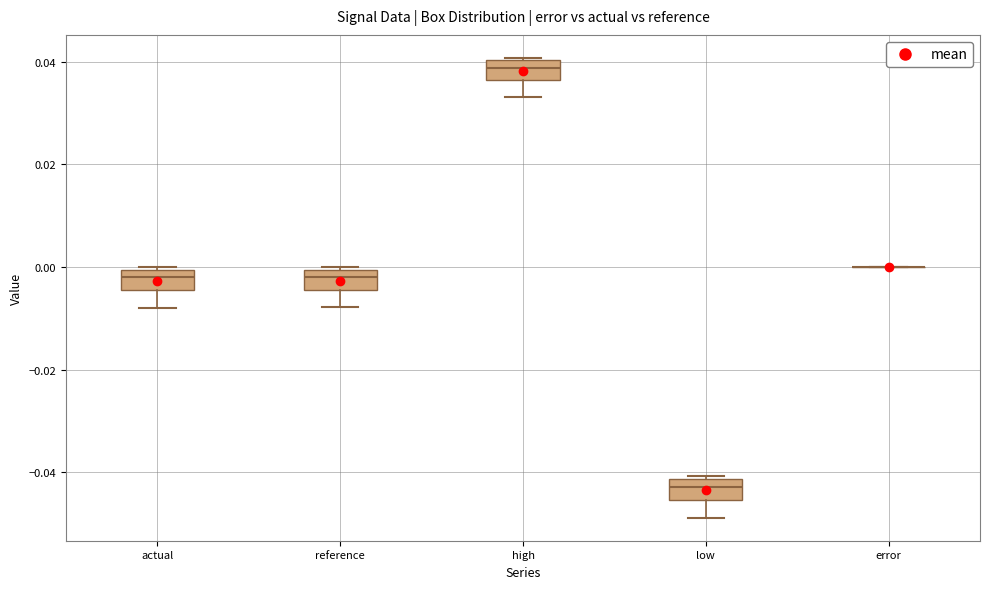

Reading left to right, read every box against the y-axis: the position of its median line, the range the box covers, and the ends of its whiskers. The values are not printed on the chart, so give them approximately, as read against the axis.

actual: median -0.002, box -0.004 to 0.000, whiskers -0.008 to 0.000
reference: median -0.002, box -0.004 to 0.000, whiskers -0.008 to 0.000
high: median 0.038, box 0.036 to 0.040, whiskers 0.034 to 0.040
low: median -0.042 (inside the box), box -0.046 to -0.042, whiskers -0.048 to -0.040
error: box collapsed to a line at 0.000, whiskers 0.000 to 0.000